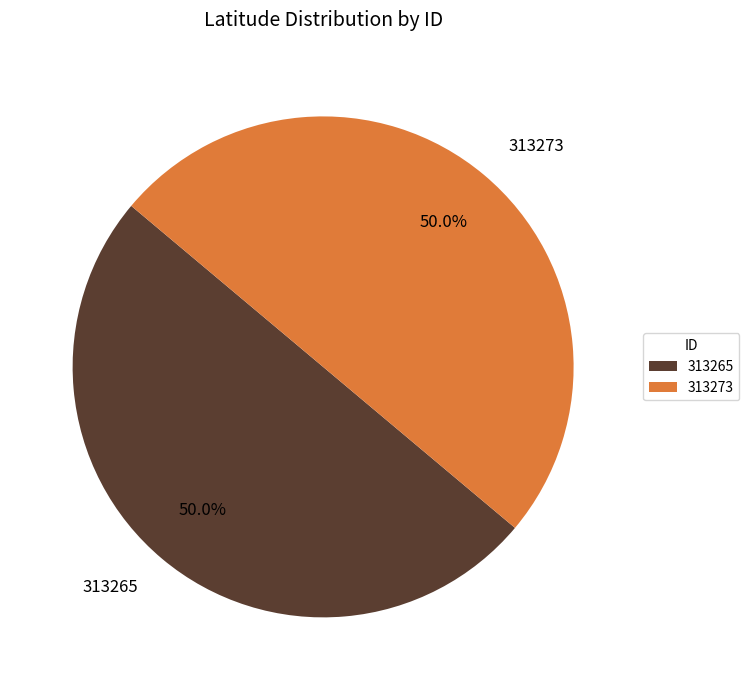

What percentage do 313265 and 313273 together represent?

100.0%